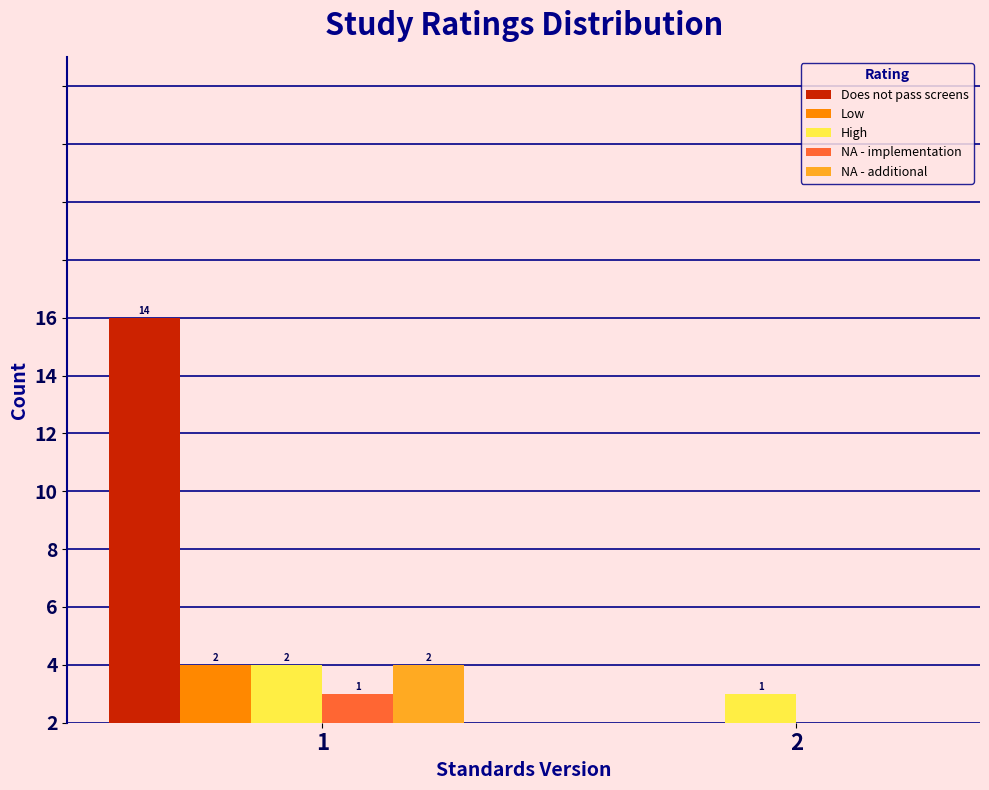

What are all the series names shown in the legend?

Does not pass screens, Low, High, NA - implementation, NA - additional